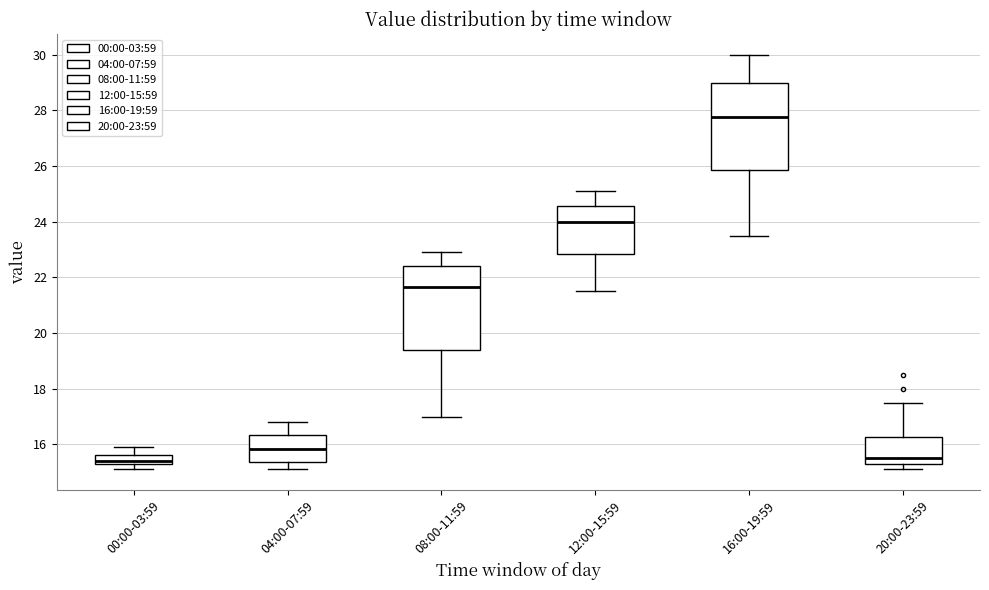

Where does the lower whisker of the box for 04:00-07:59 end on the y-axis? The values are not printed on the chart, so give them approximately, as read against the axis.

15.2